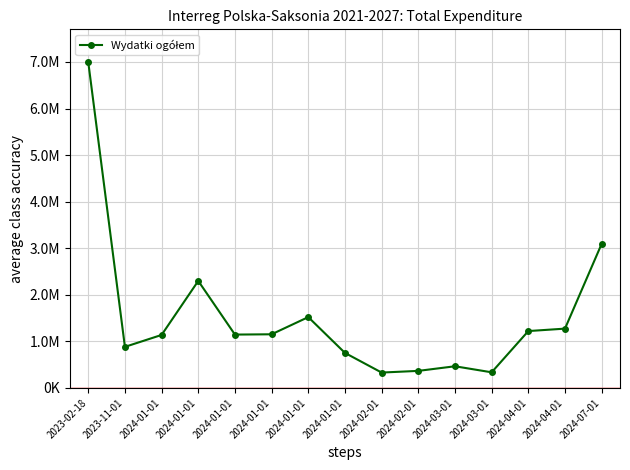

At which category does the chart reach its peak across all series?

2023-02-18